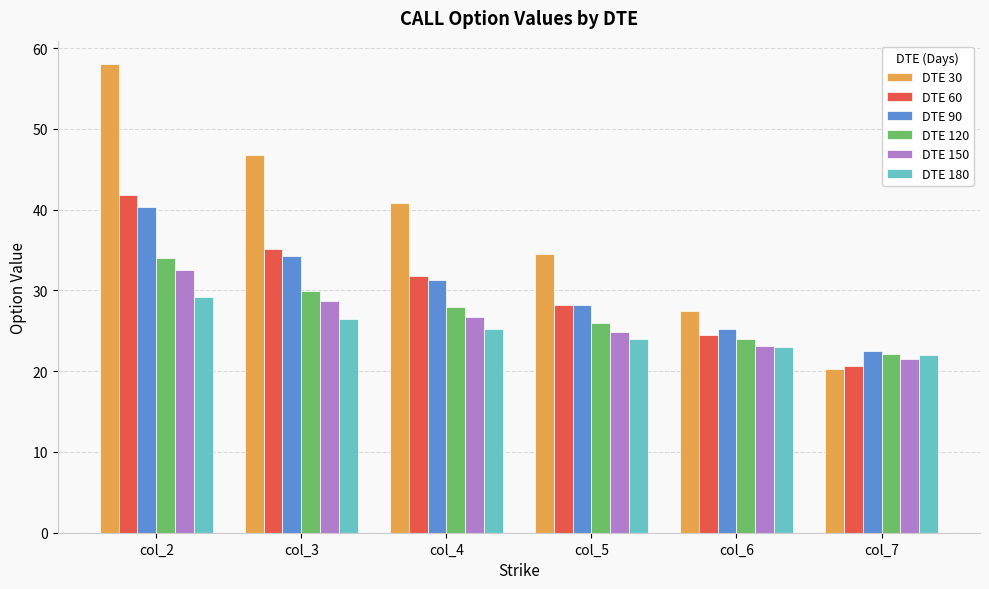

How many values in the DTE 180 series exceed 25?

3